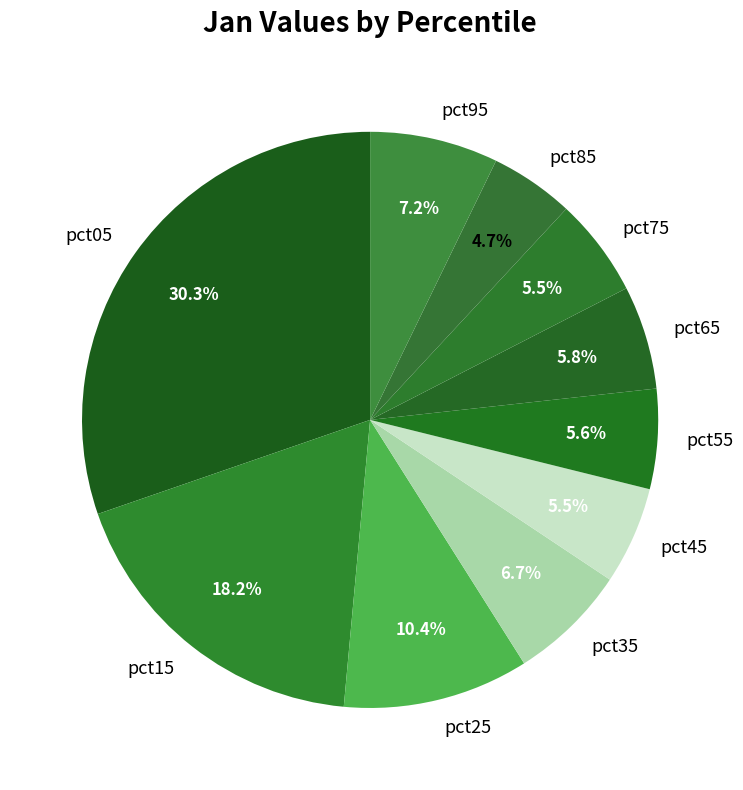

What percentage is the pct55 slice, to the nearest percent?

6%